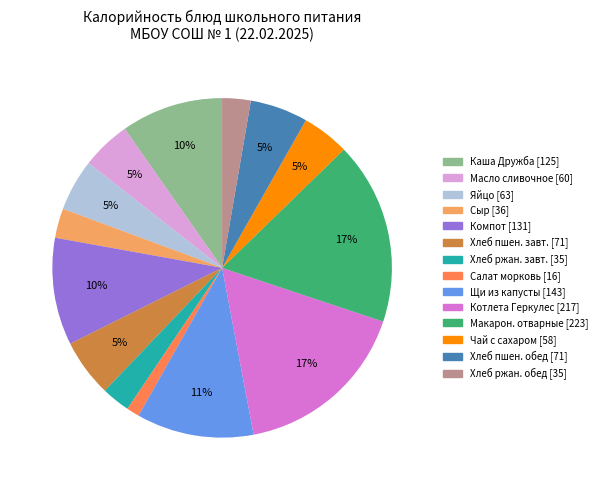

To the nearest percent, what is the combined percentage of Макаронные изделия отварные and Хлеб ржаной (завтрак)?

20%